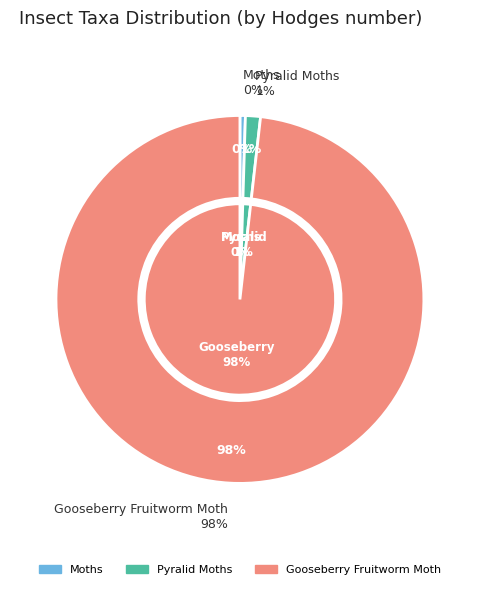

Count the number of slices in the pie.

3